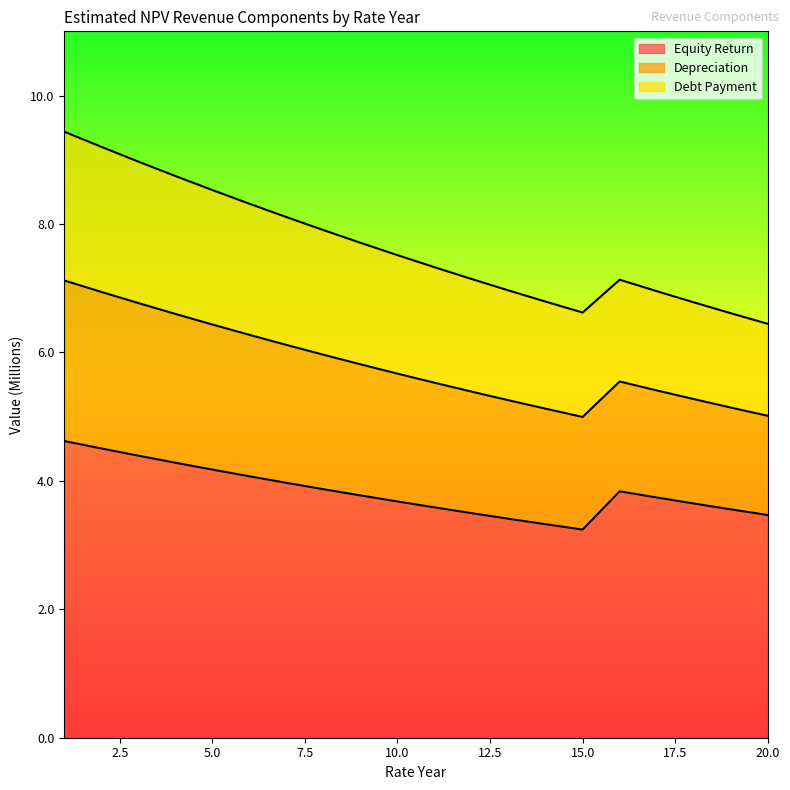

True or false: Depreciation and Equity Return cross at least once.

False